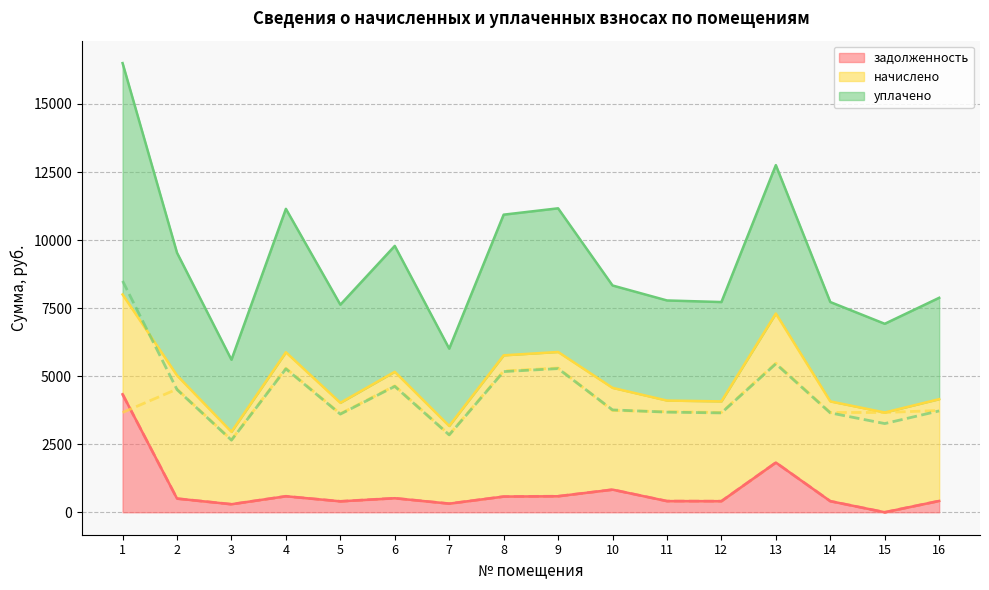

Rank the categories by начислено (линия) value from lowest to highest.

3, 7, 5, 1, 12, 14, 15, 11, 10, 16, 2, 6, 8, 4, 9, 13